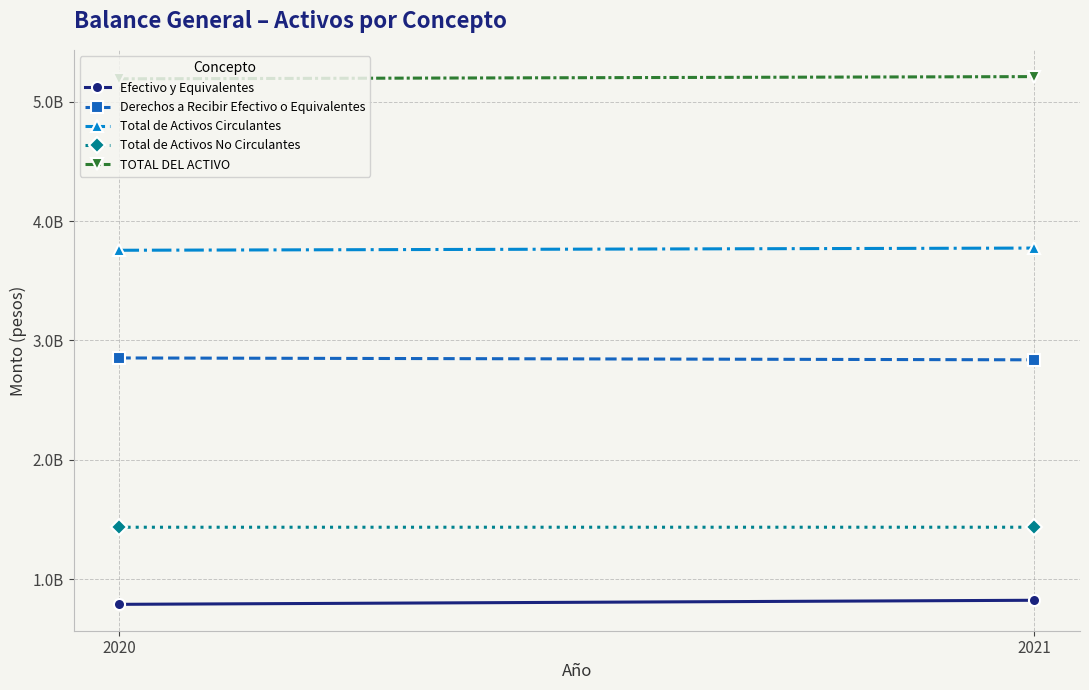

What value does the Total de Activos No Circulantes series have at 2020?

1435927401